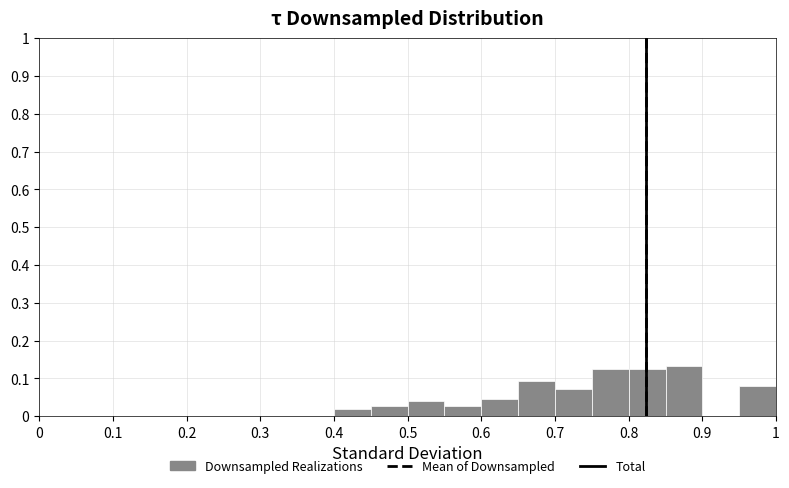

Reading left to right, list every bar in this chart as the range it spans on the x-axis followed by its height. The values are not printed on the chart, so give them approximately, as read against the axis.

0.00 to 0.05: 0
0.05 to 0.10: 0
0.10 to 0.15: 0
0.15 to 0.20: 0
0.20 to 0.25: 0
0.25 to 0.30: 0
0.30 to 0.35: 0
0.35 to 0.40: 0
0.40 to 0.45: 0.02
0.45 to 0.50: 0.03
0.50 to 0.55: 0.04
0.55 to 0.60: 0.03
0.60 to 0.65: 0.05
0.65 to 0.70: 0.09
0.70 to 0.75: 0.07
0.75 to 0.80: 0.13
0.80 to 0.85: 0.13
0.85 to 0.90: 0.13
0.90 to 0.95: 0
0.95 to 1.00: 0.08